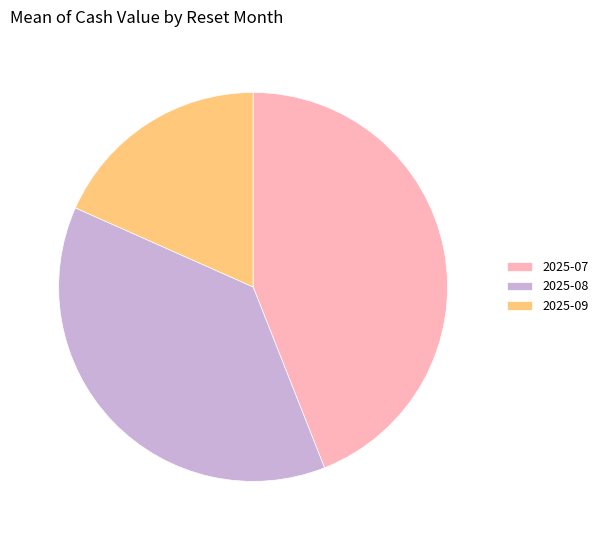

True or false: 2025-07 accounts for 53% of the total.

False